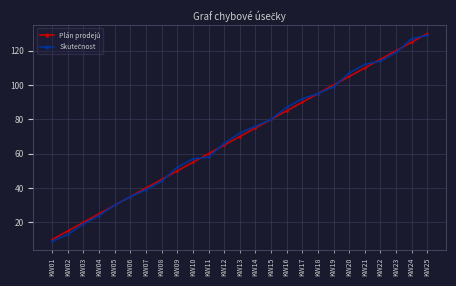

At which category is the sum across all series the highest?

KW25